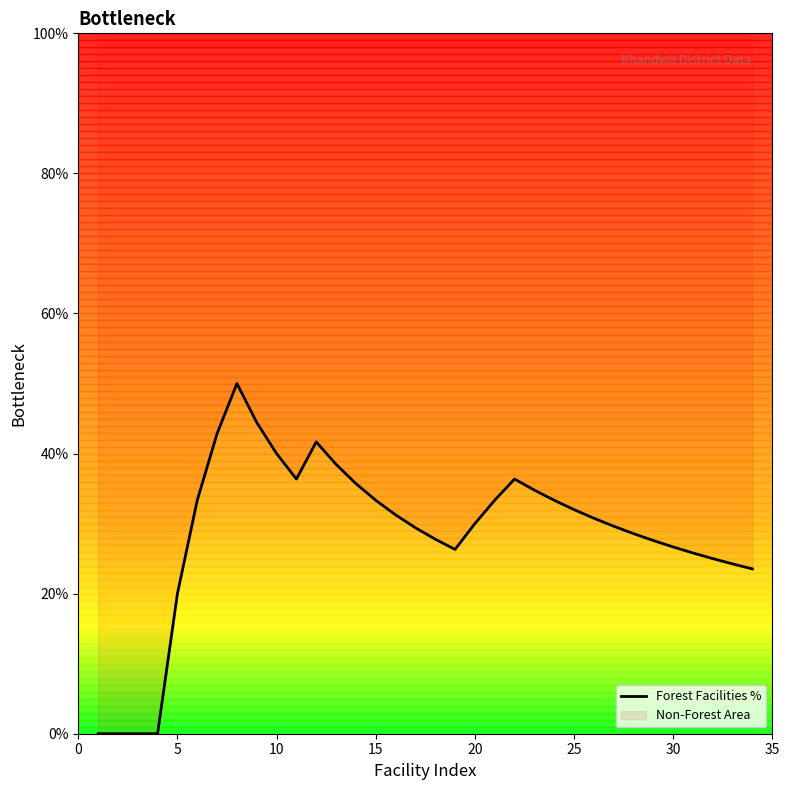

How many data points are above 30?

17